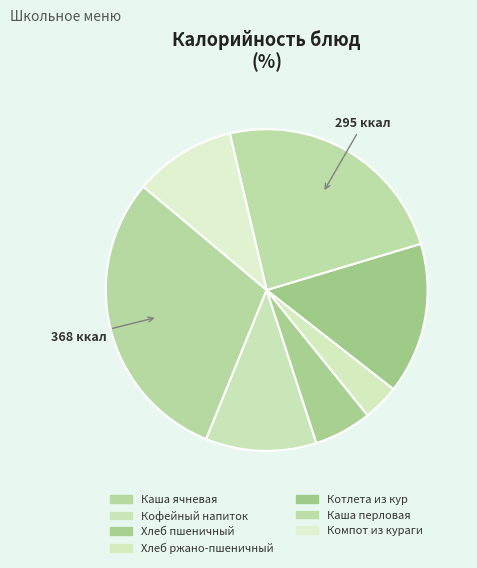

Is there a majority slice in this chart?

No